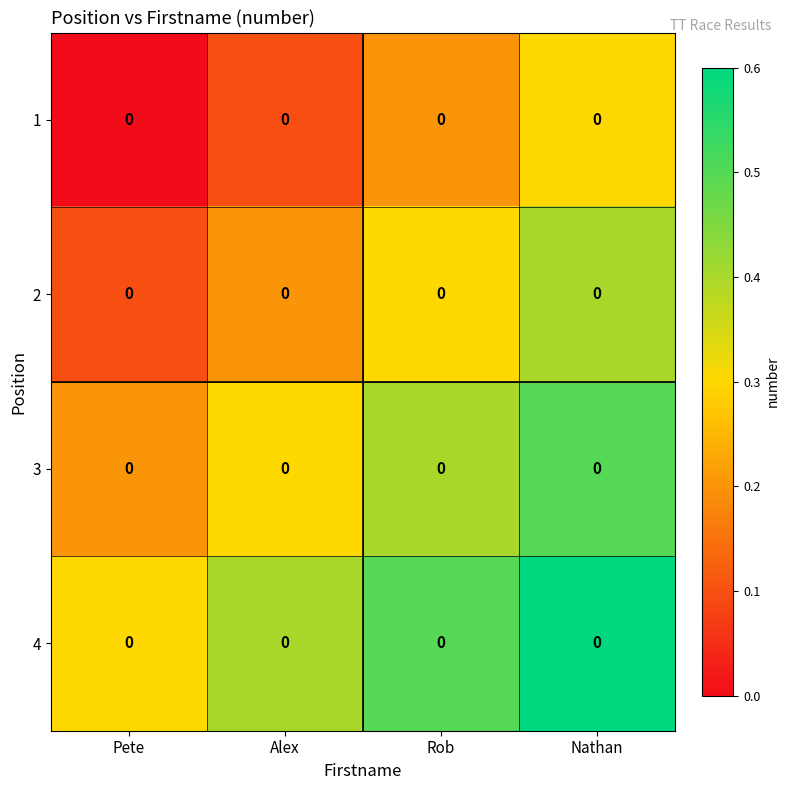

At how many categories does at least one series exceed 0?

4